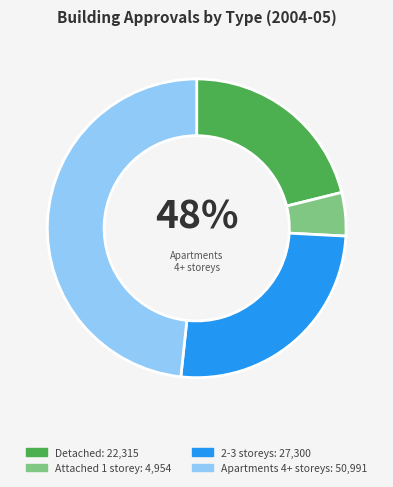

Is Attached 1 storey the majority of the pie?

No